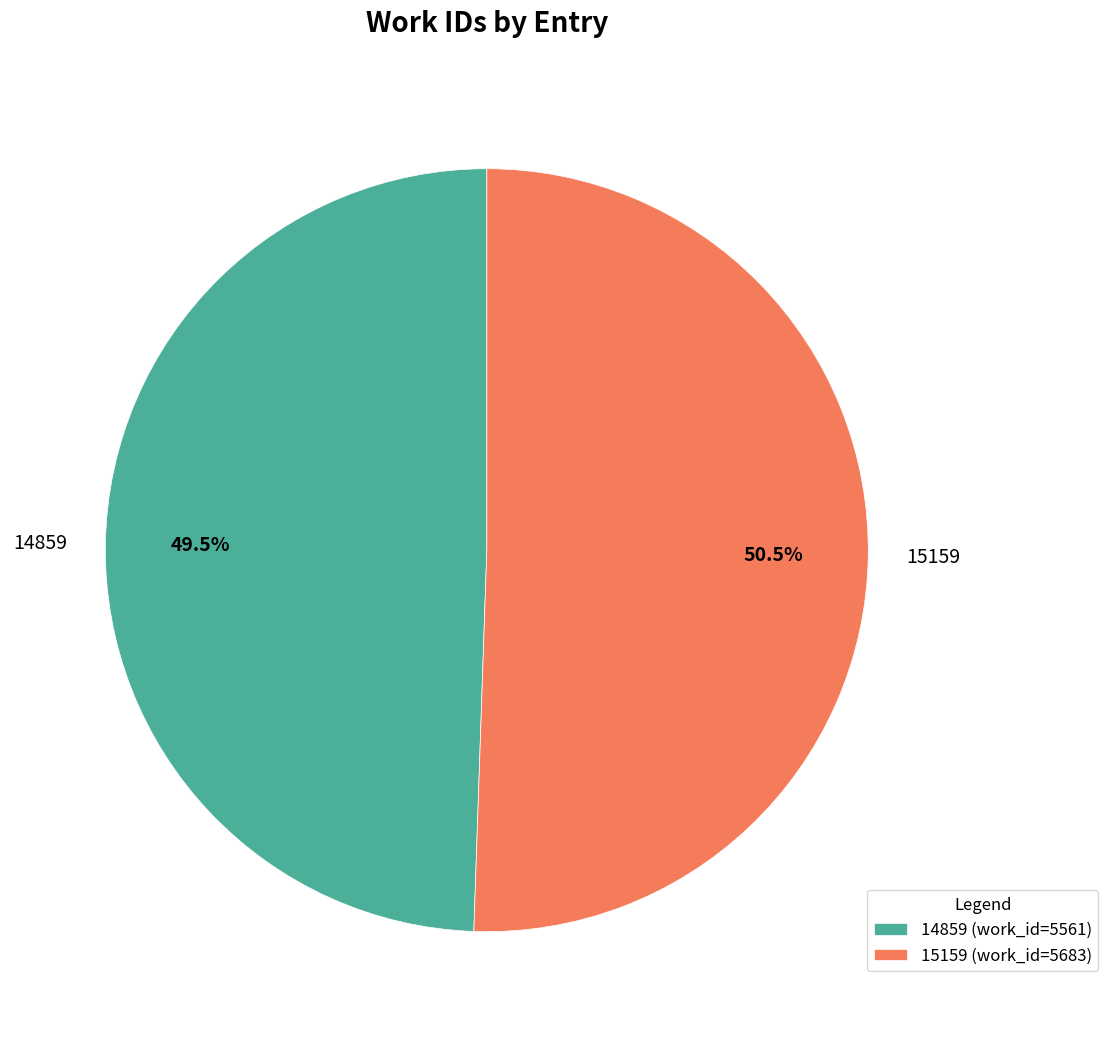

Which category has the smallest portion of the pie?

14859